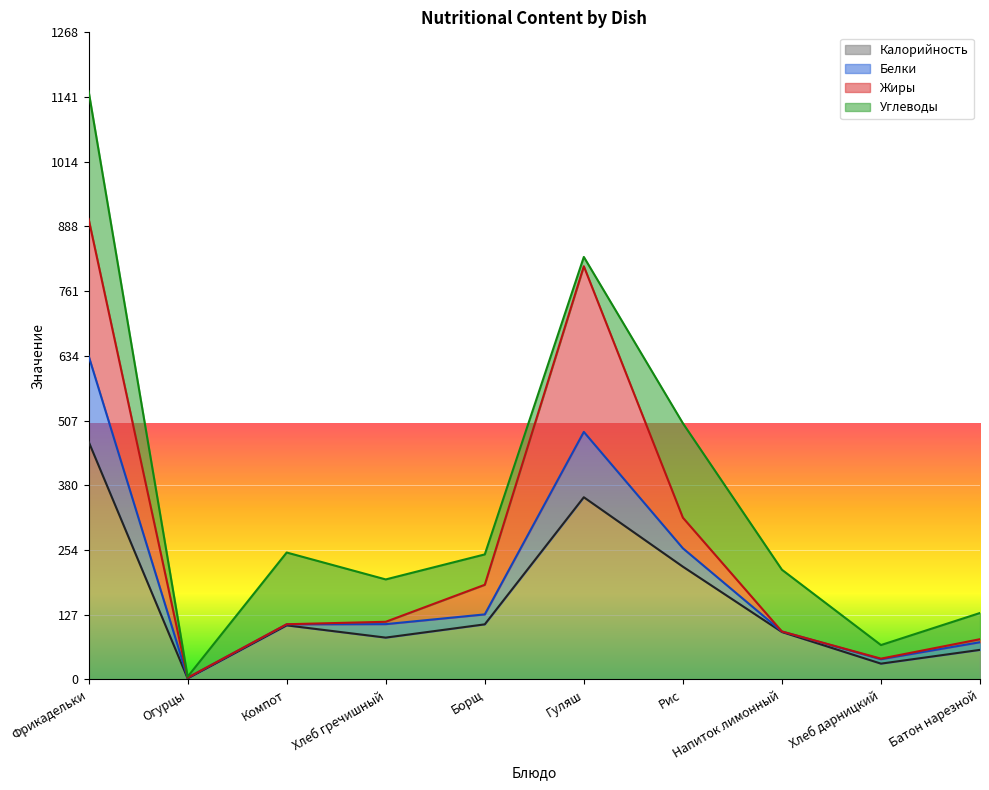

True or false: Белки and Калорийность cross at least once.

False